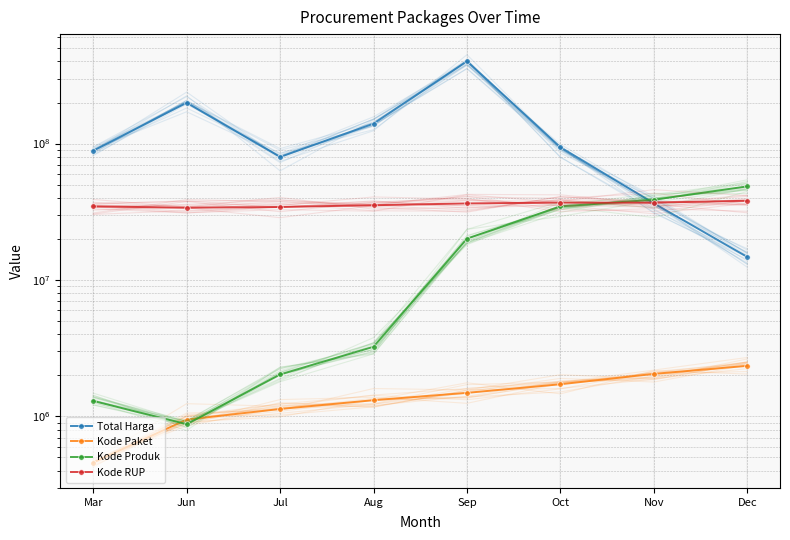

True or false: Kode RUP has more than 1 points higher than both neighbors.

False